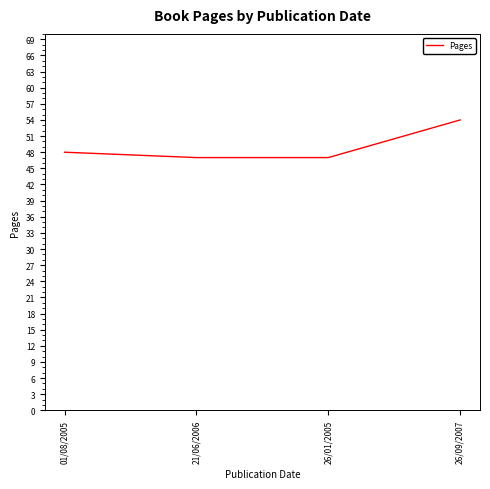

What is the average value?

49